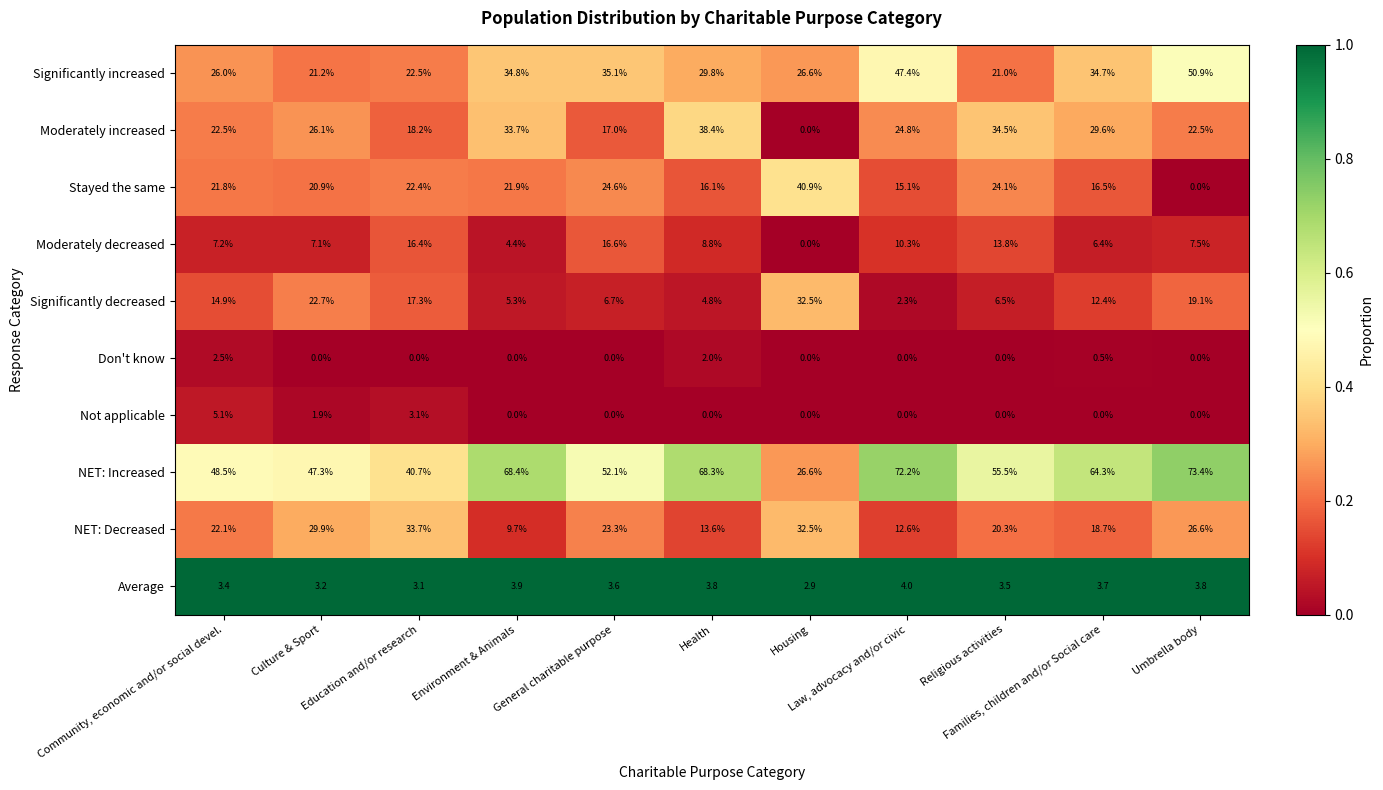

Rank the series by their maximum value, from highest to lowest.

NET: Increased, Significantly increased, Stayed the same, Moderately increased, NET: Decreased, Significantly decreased, Moderately decreased, Not applicable, Average, Don't know